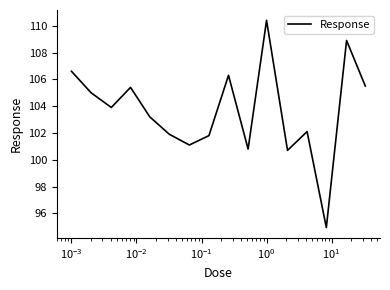

Does the chart have visible grid lines?

No